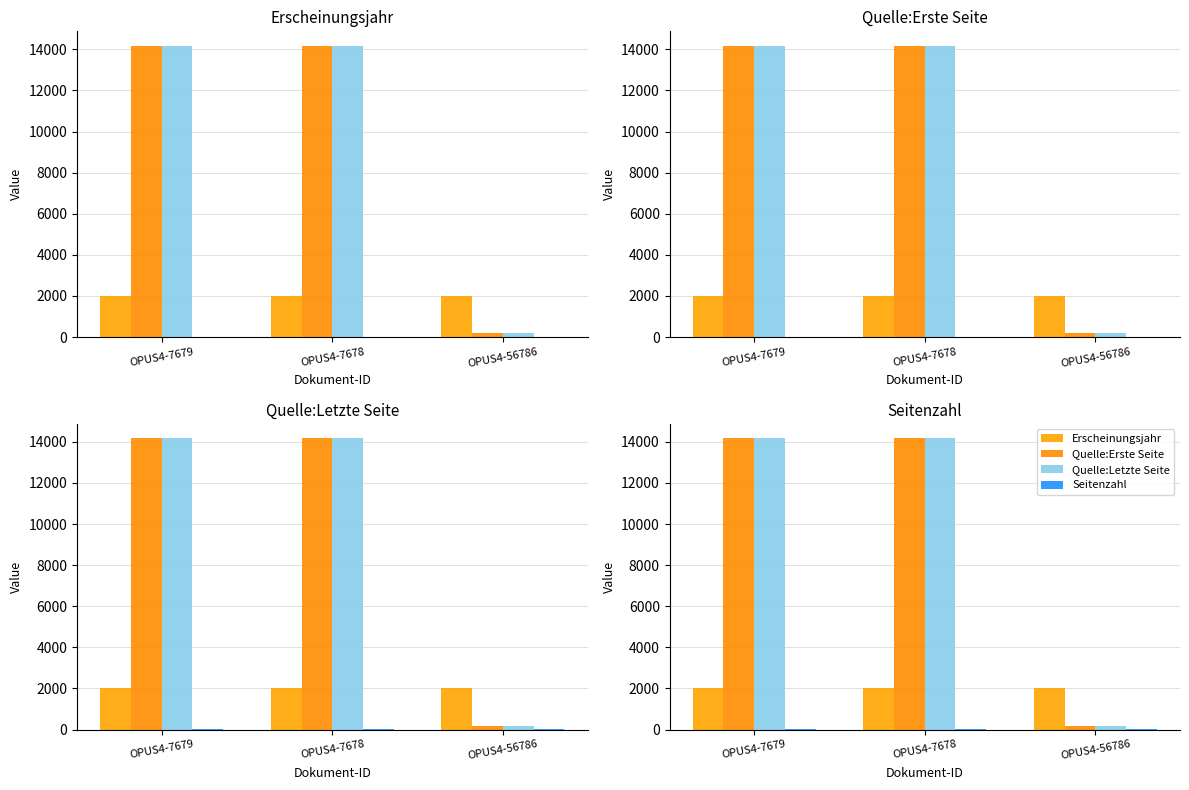

What is the sum of the Seitenzahl values at OPUS4-7678 and OPUS4-7679?

8